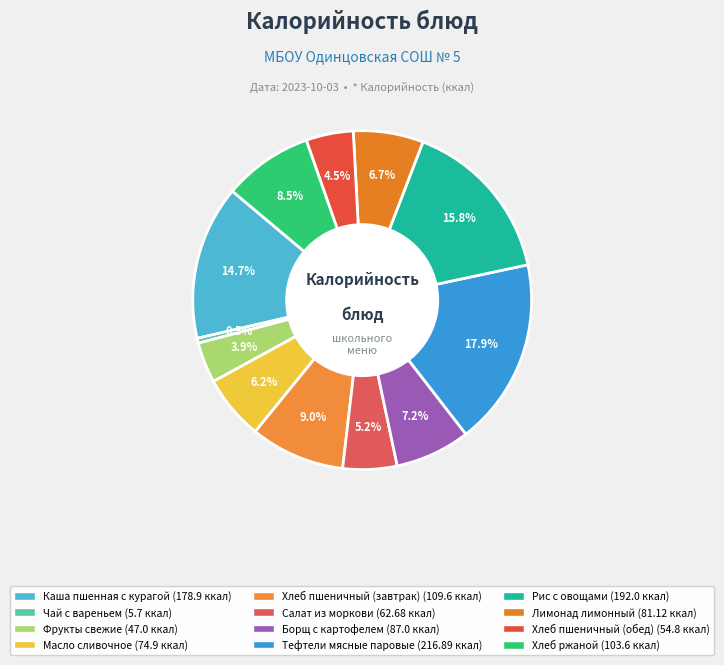

Approximately how many times larger is the value at Лимонад лимонный compared to Борщ с картофелем?

0.9